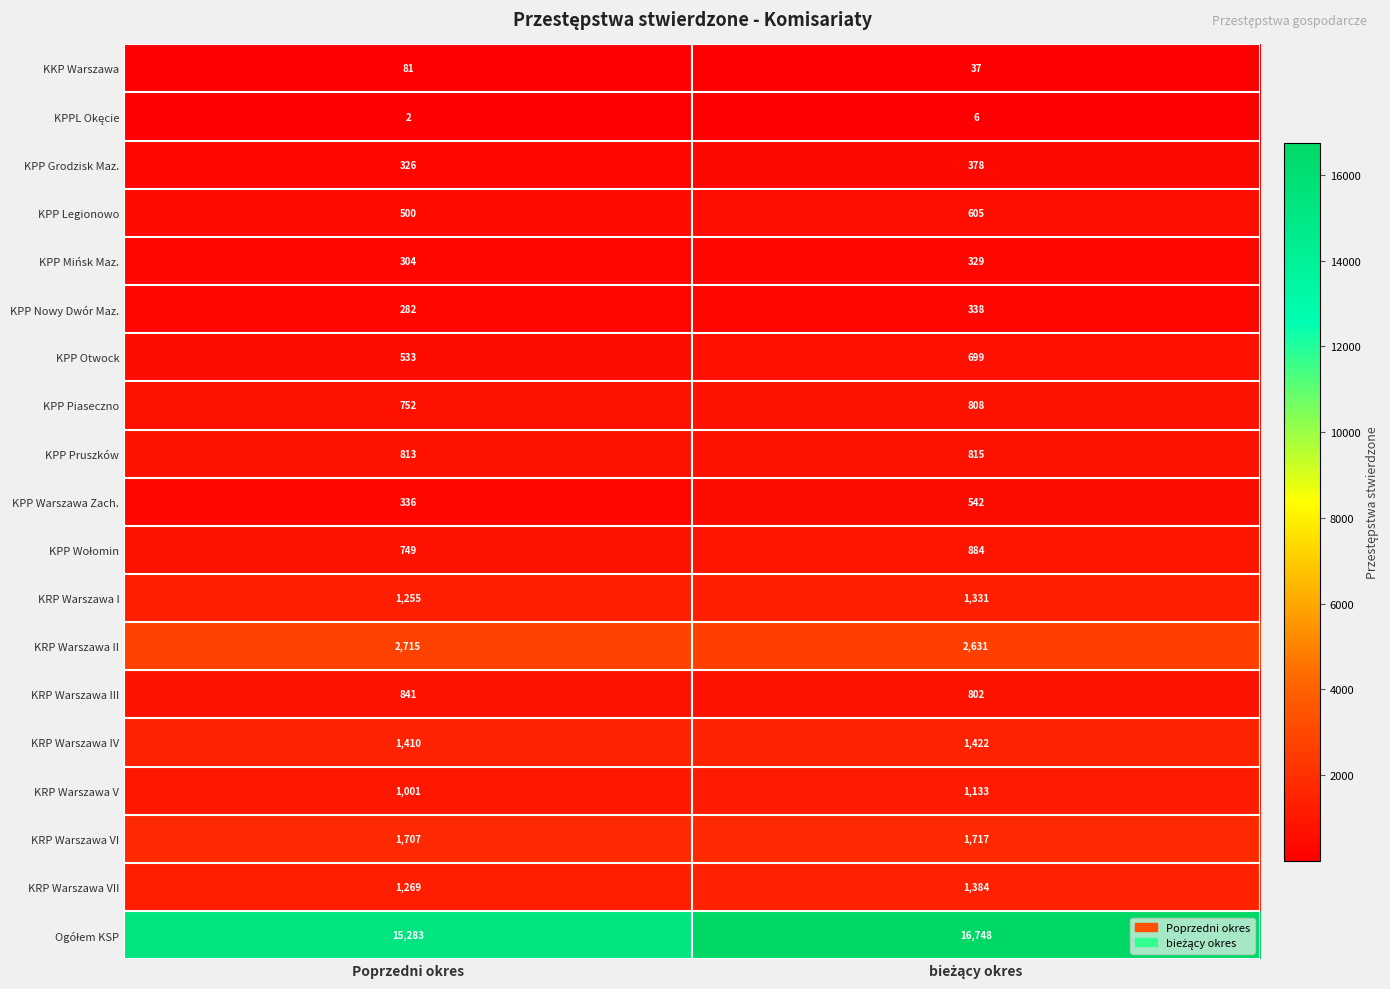

What is the difference between the maximum and minimum values in the KRP Warszawa VI series?

10